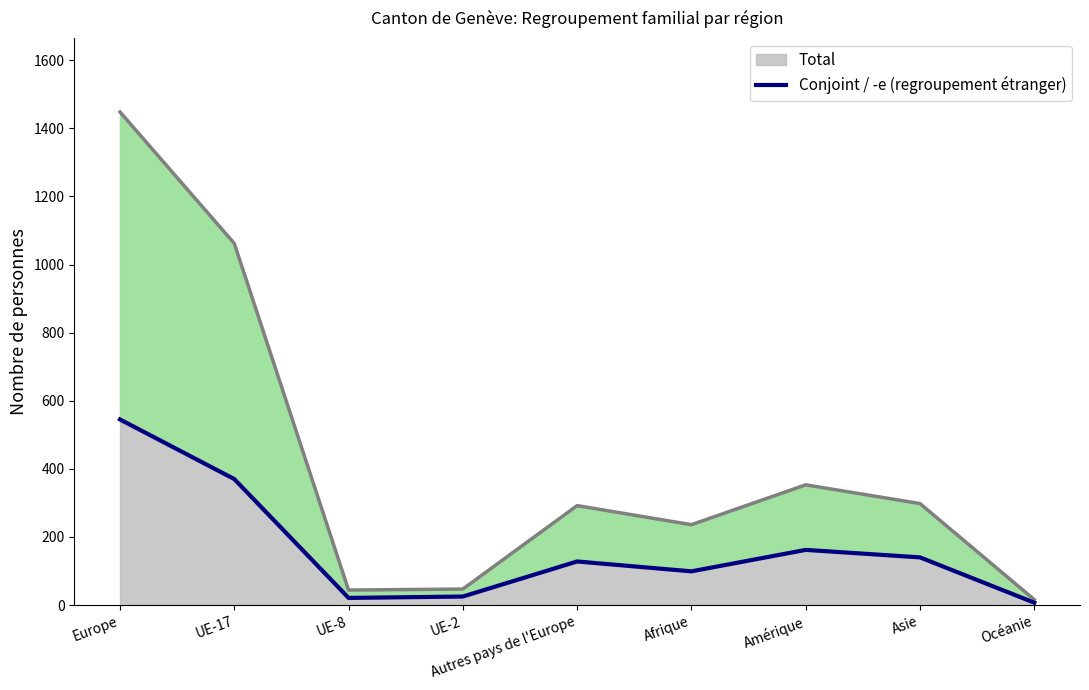

The Total series shows 435 at Autres pays de l'Europe. True or false?

False